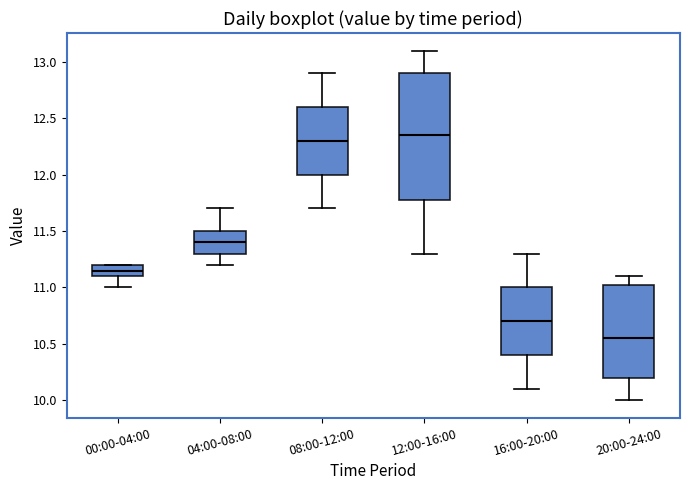

Reading left to right, transcribe this box plot: for each box, give where its median line is, the range the box spans, and where its two whiskers end, as read against the y-axis. The values are not printed on the chart, so give them approximately, as read against the axis.

00:00-04:00: median 11.15, box 11.10 to 11.20, whiskers 11.00 to 11.20
04:00-08:00: median 11.40, box 11.30 to 11.50, whiskers 11.20 to 11.70
08:00-12:00: median 12.30, box 12.00 to 12.60, whiskers 11.70 to 12.90
12:00-16:00: median 12.35, box 11.80 to 12.90, whiskers 11.30 to 13.10
16:00-20:00: median 10.70, box 10.40 to 11.00, whiskers 10.10 to 11.30
20:00-24:00: median 10.55, box 10.20 to 11.05, whiskers 10.00 to 11.10